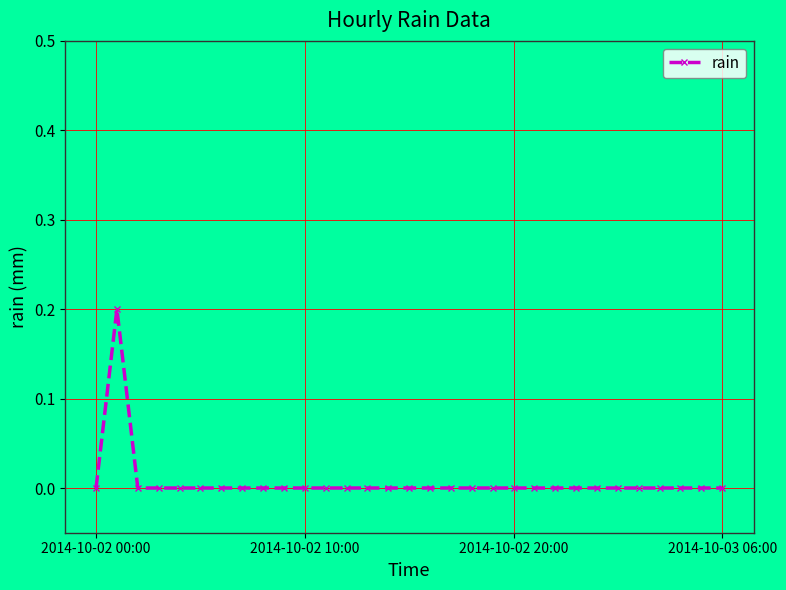

True or false: there are more than 0 points higher than both neighbors.

True